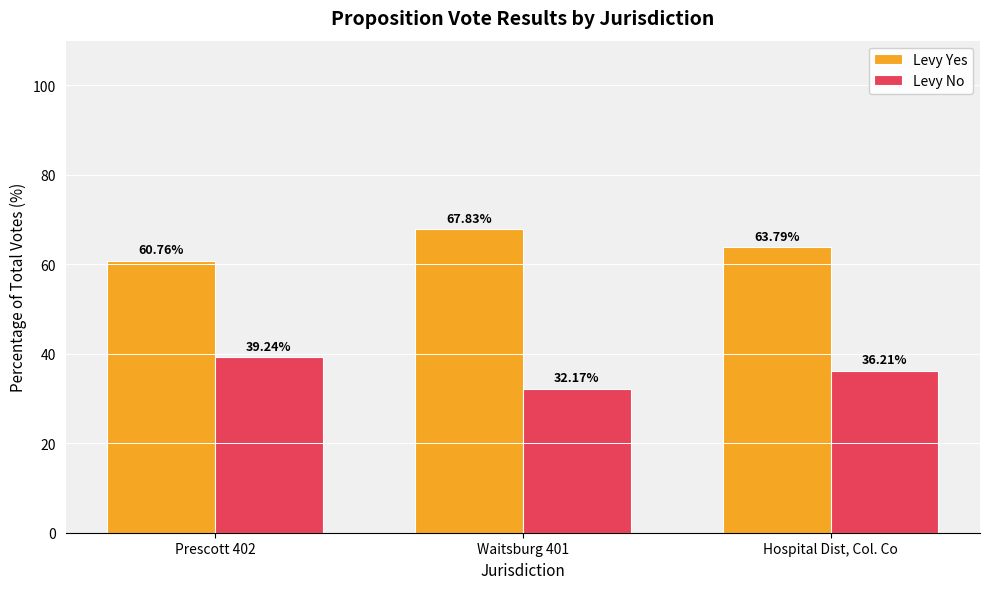

At how many categories does at least one series exceed 59?

3